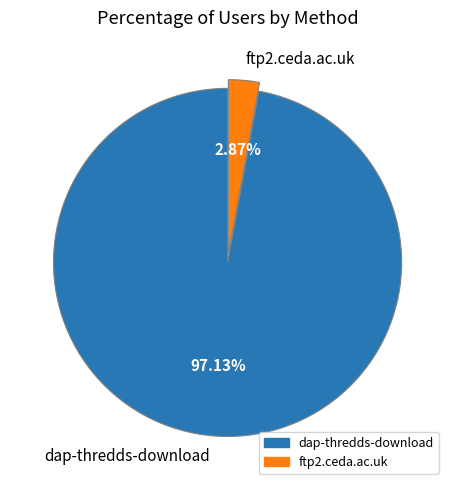

What percentage is the ftp2.ceda.ac.uk slice, to the nearest percent?

3%